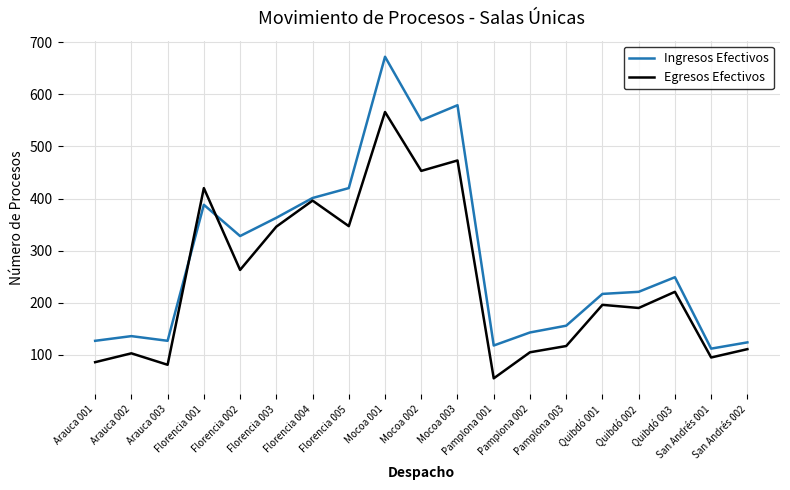

What is the maximum value shown in the chart?

672